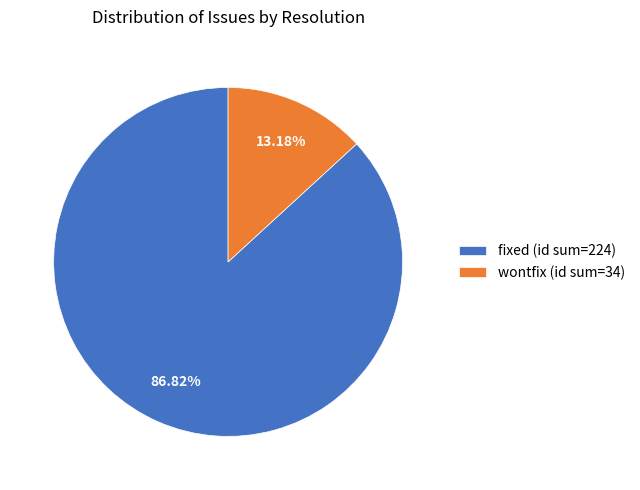

Rank the categories by value from highest to lowest.

fixed (id sum=224), wontfix (id sum=34)